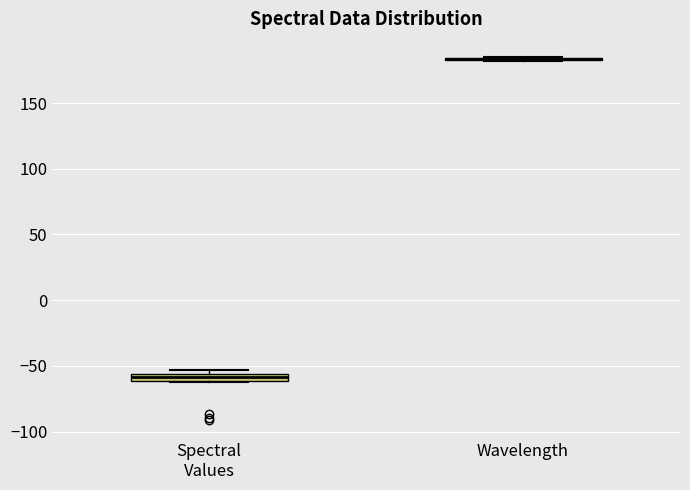

Where is the upper edge of the box for Spectral Values on the y-axis? The values are not printed on the chart, so give them approximately, as read against the axis.

-55